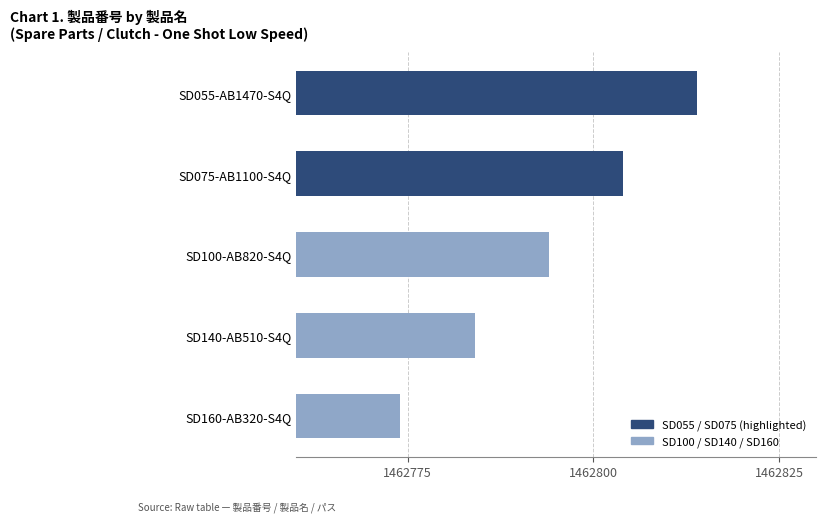

What is the maximum value shown in the chart?

1462814